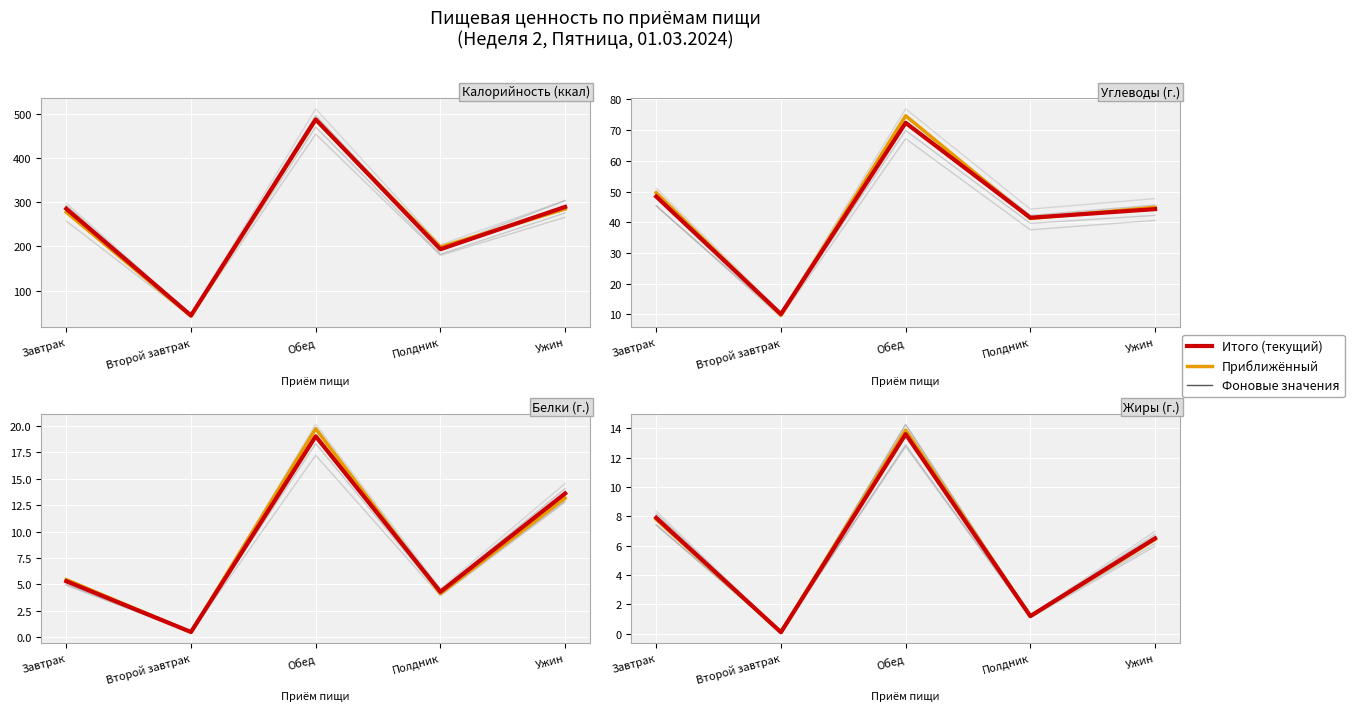

How many categories are shown in the chart?

5